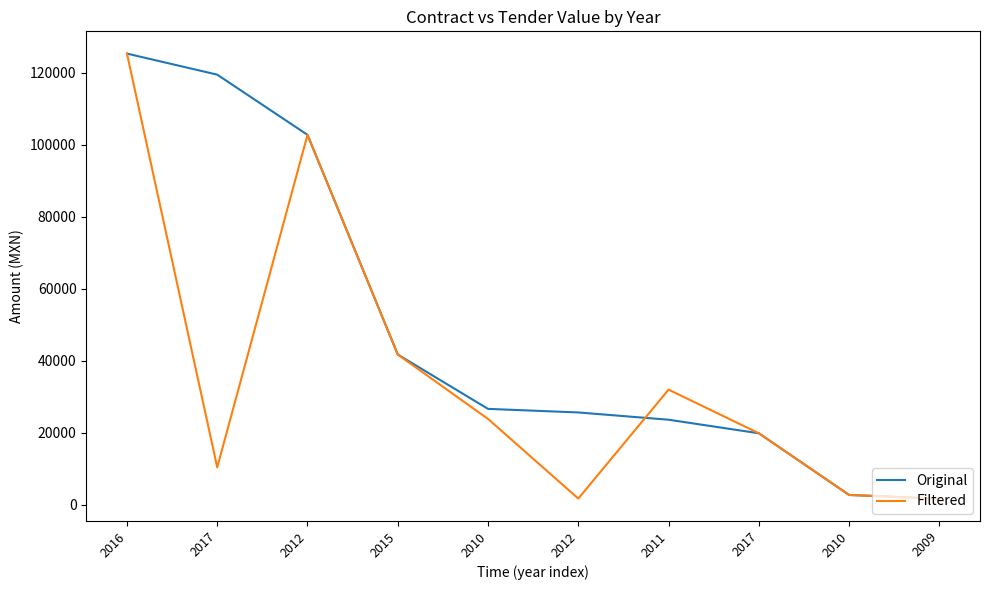

The Filtered series shows 1738.0 at 2009. True or false?

True